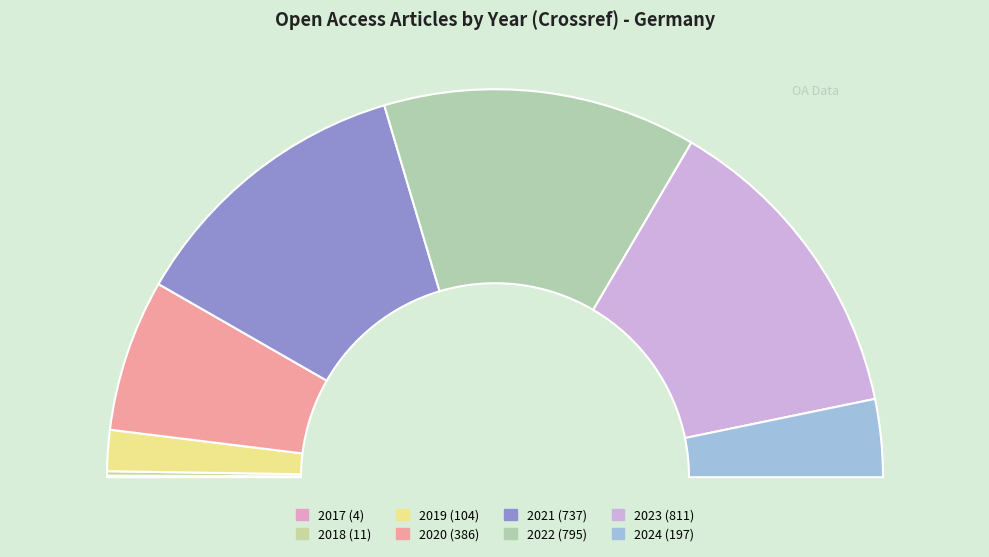

The 2019 slice represents 3% of the pie. True or false?

True